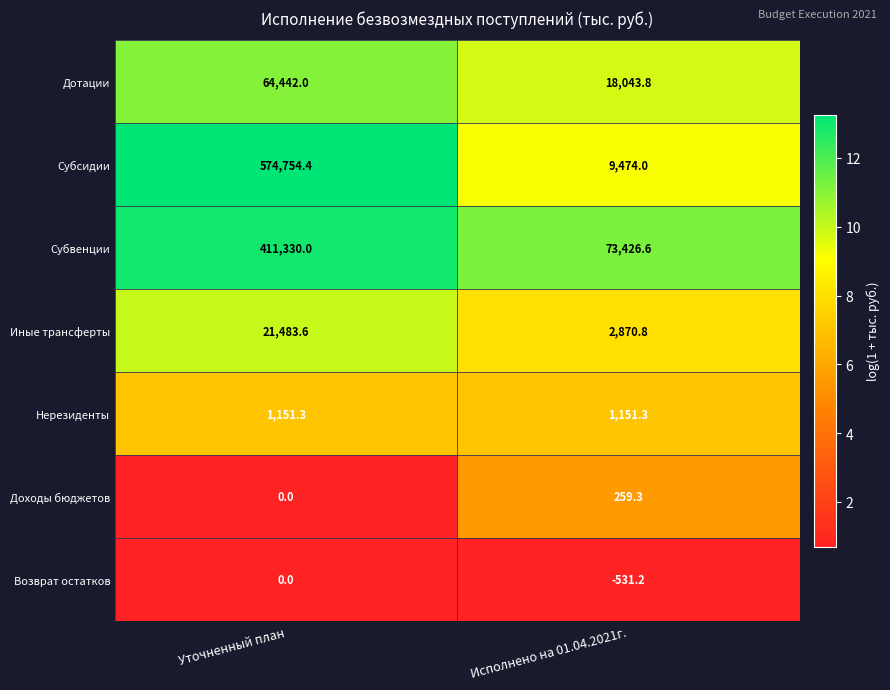

Which series has the largest total across all categories?

Субсидии